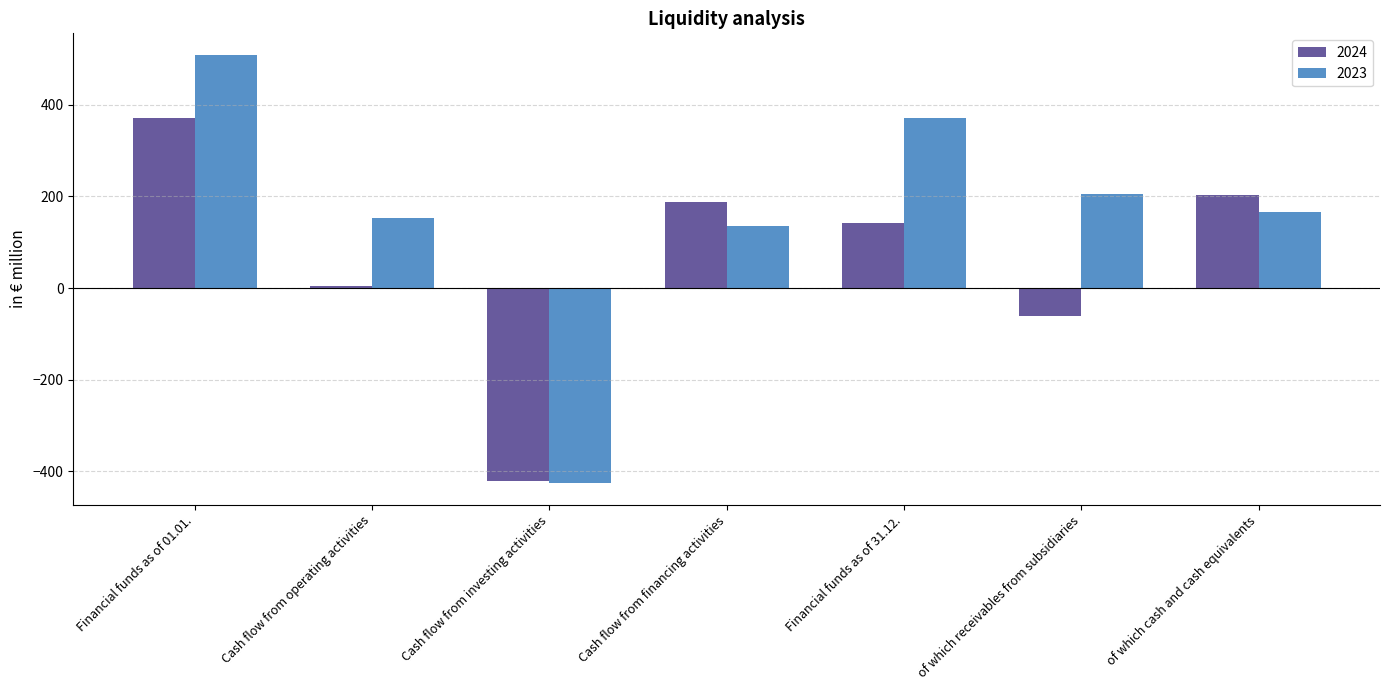

True or false: 2024 has a value of -420.5 at Cash flow from investing activities.

True